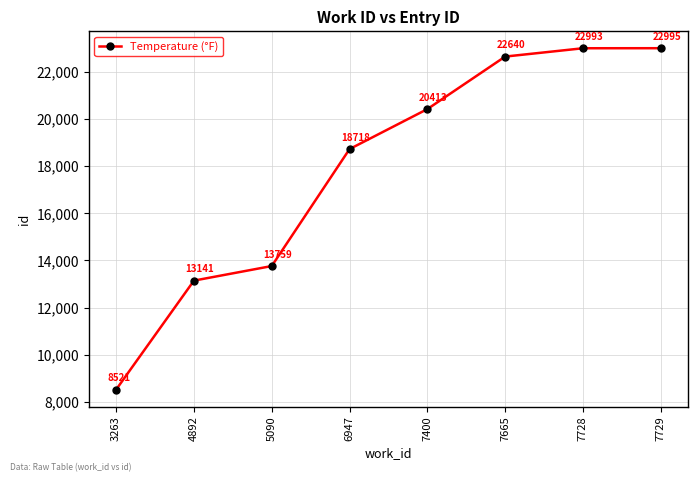

Reading left to right, list all the values displayed in this chart.

8521	13141	13759	18718	20413	22640	22993	22995